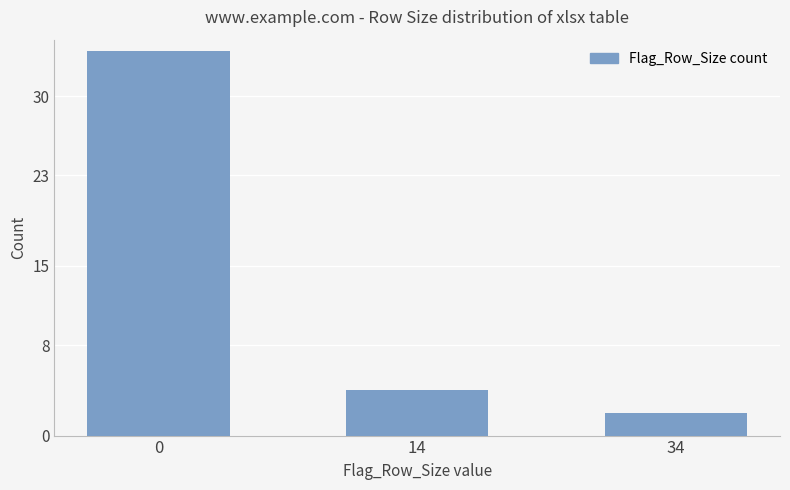

How many bars are there in total?

3